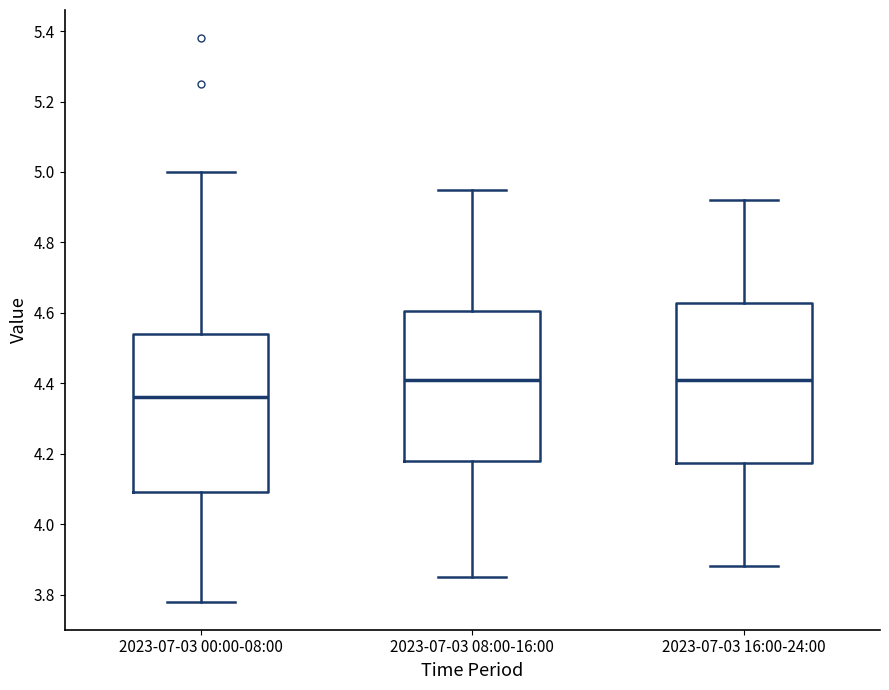

Where does the median line of the box for 2023-07-03 08:00-16:00 sit on the y-axis? The values are not printed on the chart, so give them approximately, as read against the axis.

4.42